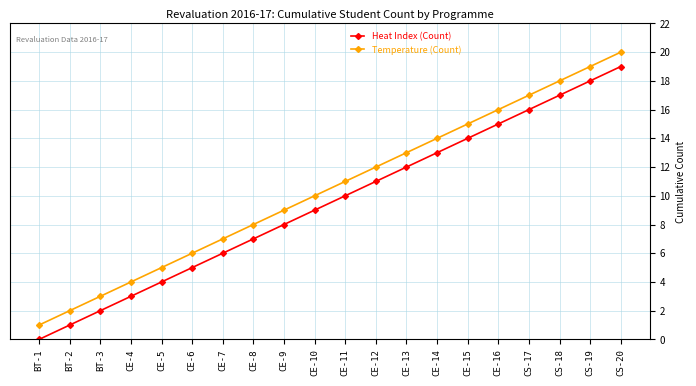

At which category does the chart reach its minimum across all series?

BT-1